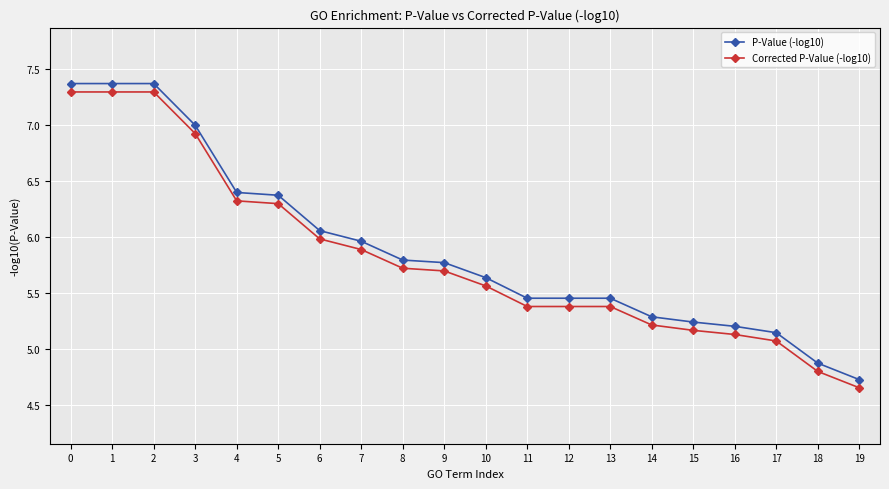

Is this an area chart (filled region under the line)?

No